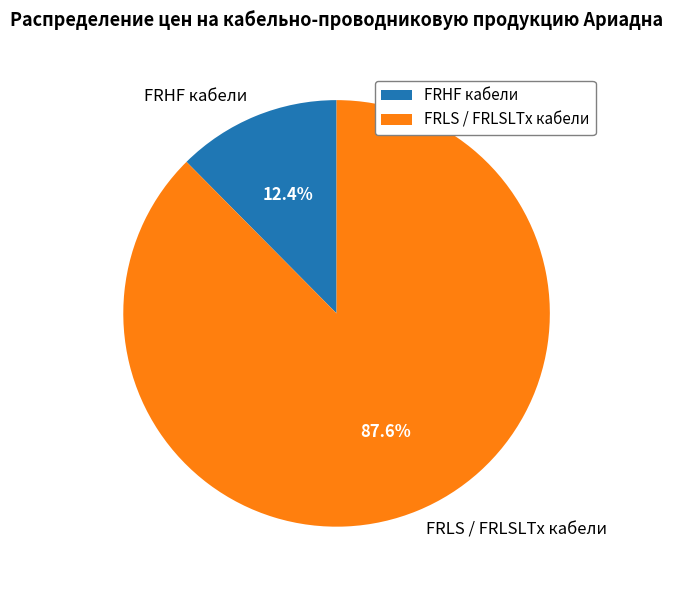

Is there a majority slice in this chart?

Yes